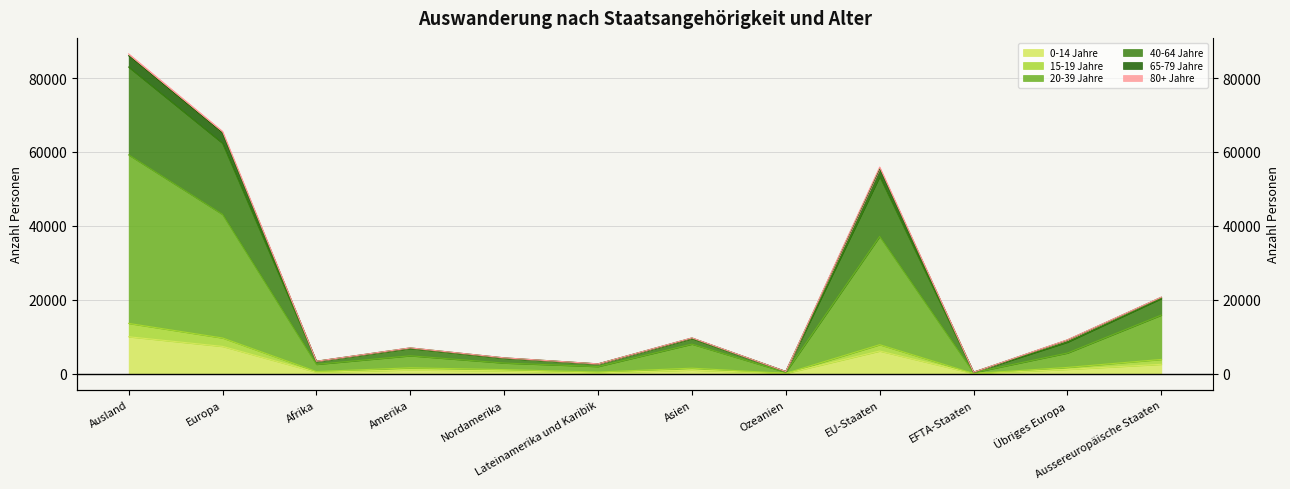

What is the sum of the 20-39 Jahre values at Afrika and Ausland?

61773